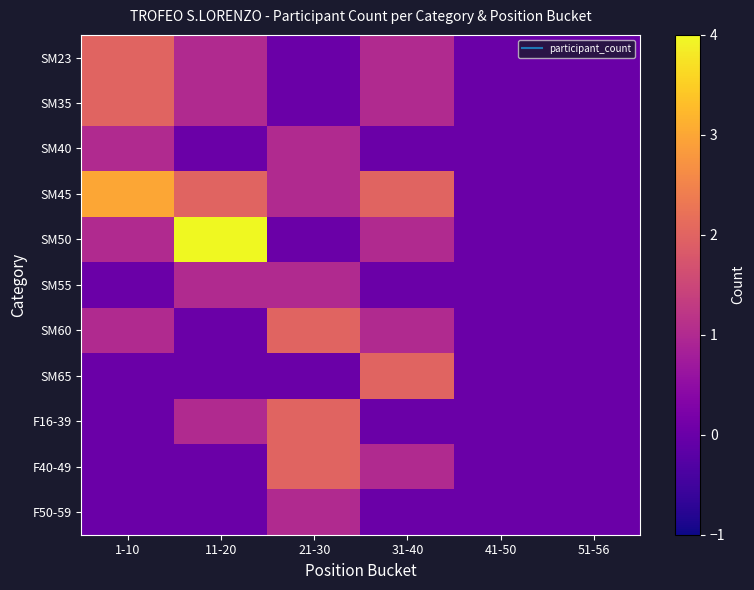

What is the spread (max minus min) of values at 21-30?

2